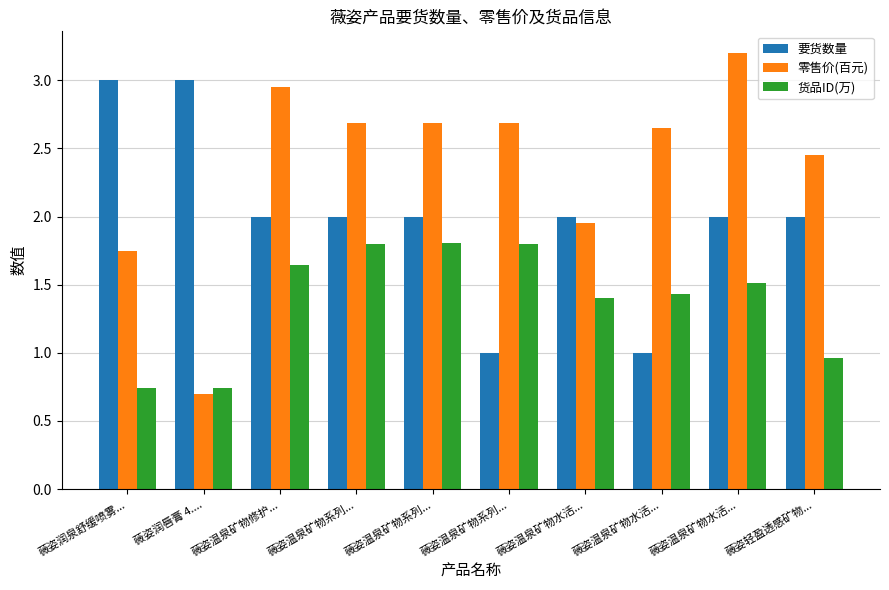

How many values in the 零售价(百元) series exceed 2?

7